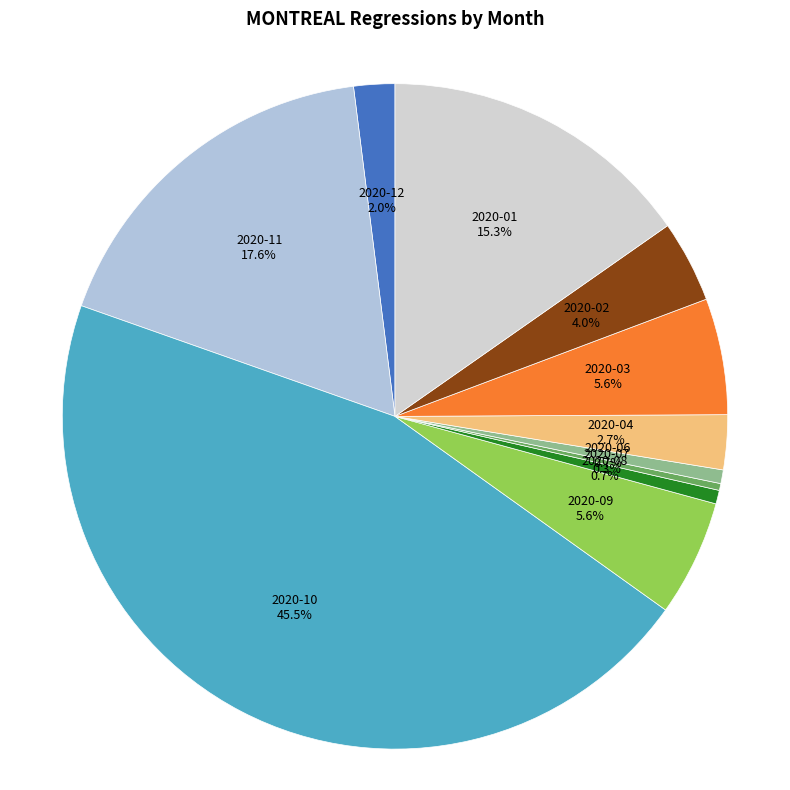

How many slices are in this pie chart?

11